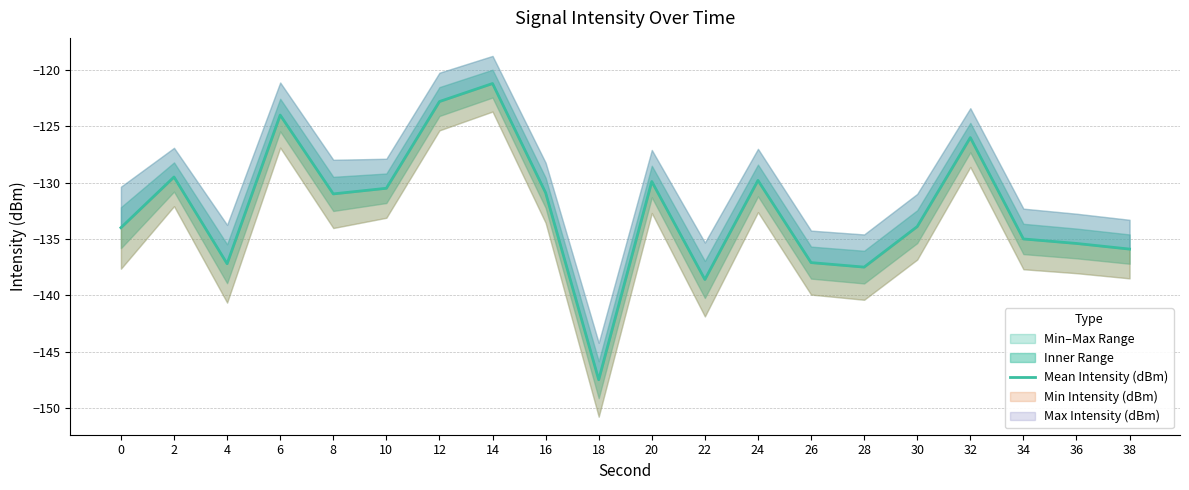

Where is the first local minimum?

4